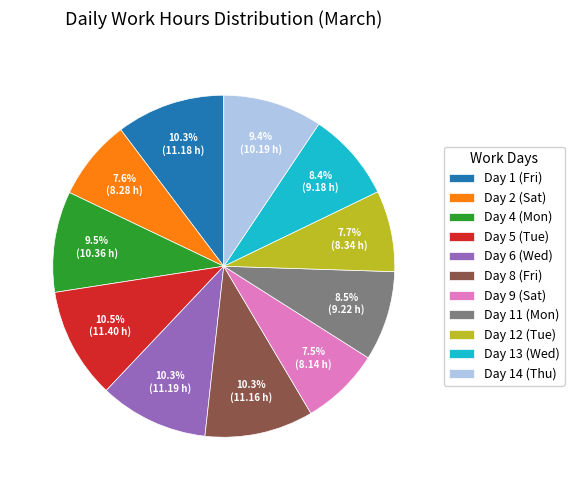

Do Day 6 (Wed) and Day 4 (Mon) together represent more than half of the pie?

No